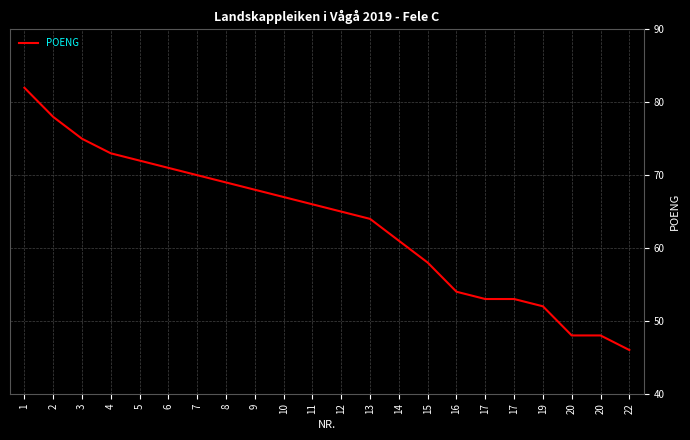

At which label does the data first exceed 66?

1